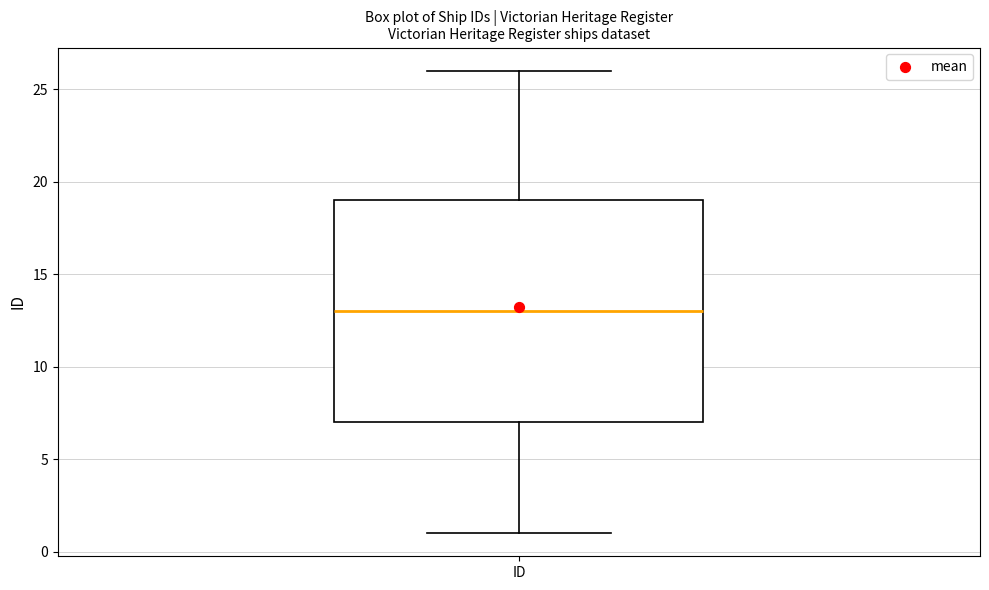

Transcribe this box plot: give where the median line is, the range the box spans, and where the two whiskers end, as read against the y-axis. The values are not printed on the chart, so give them approximately, as read against the axis.

median 13, box 7 to 19, whiskers 1 to 26